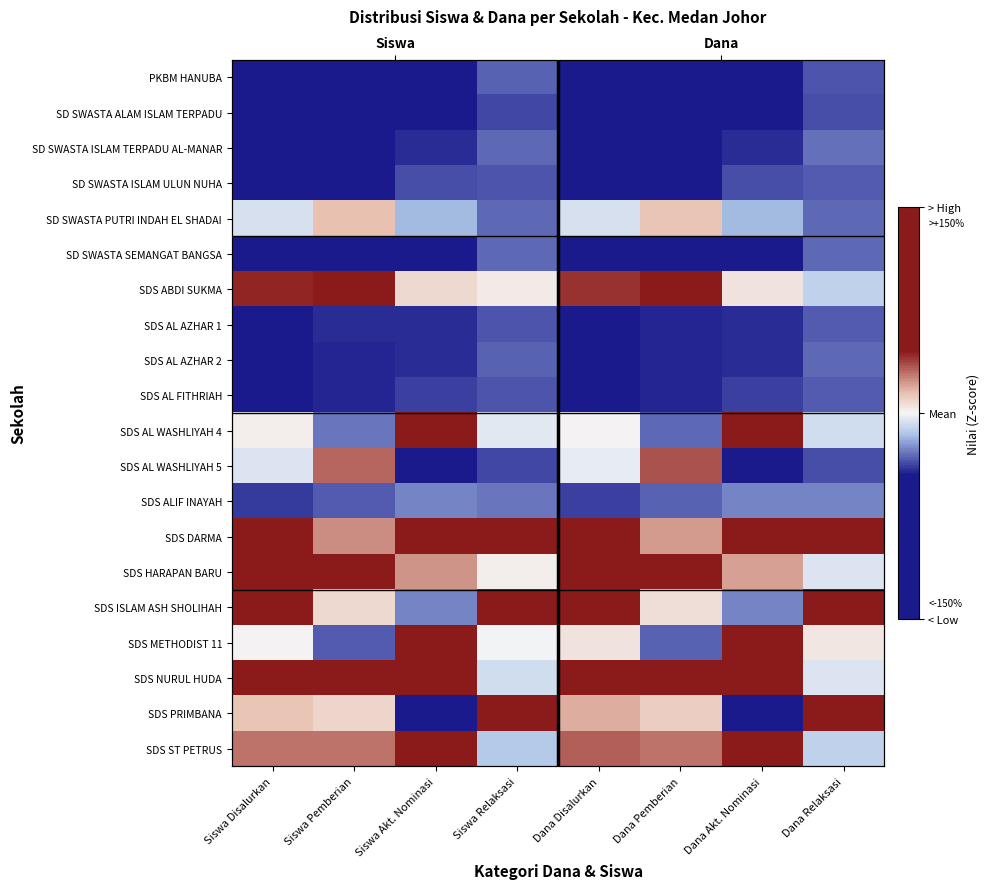

At how many categories does at least one series exceed 1?

8